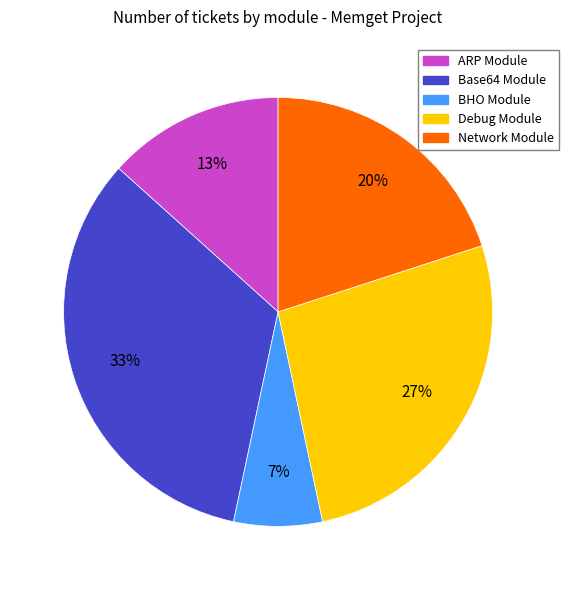

Is there any slice that represents more than half of the pie?

No